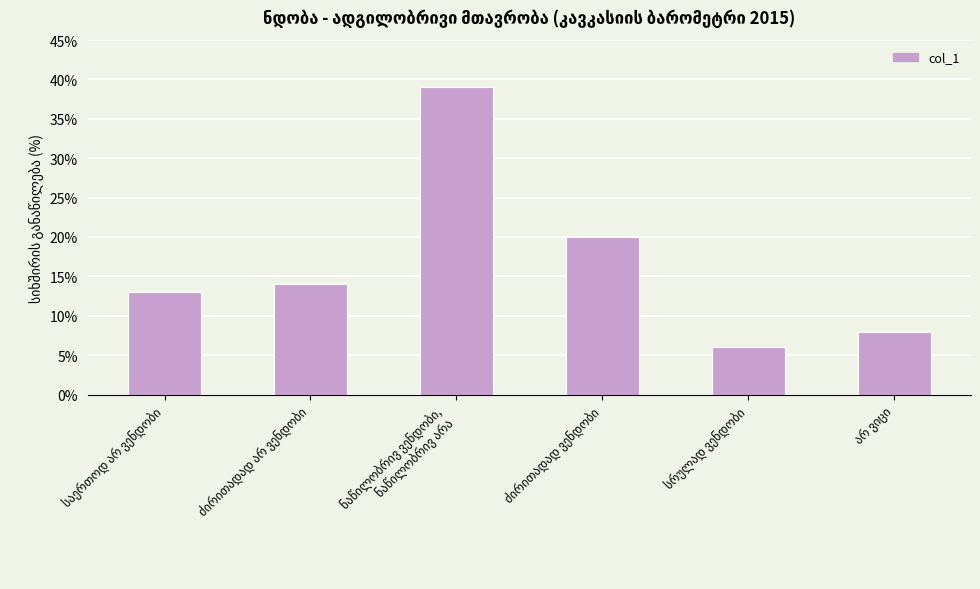

Are the bars horizontal?

No